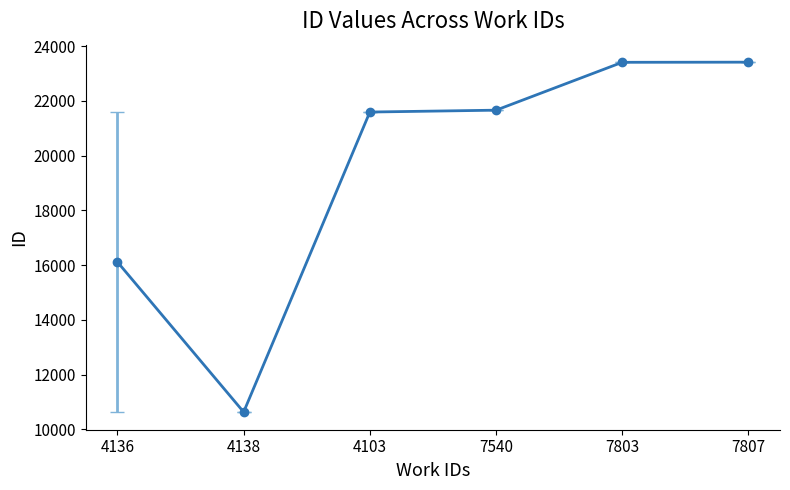

Is it true that the value at 7803 is 23409.0?

True